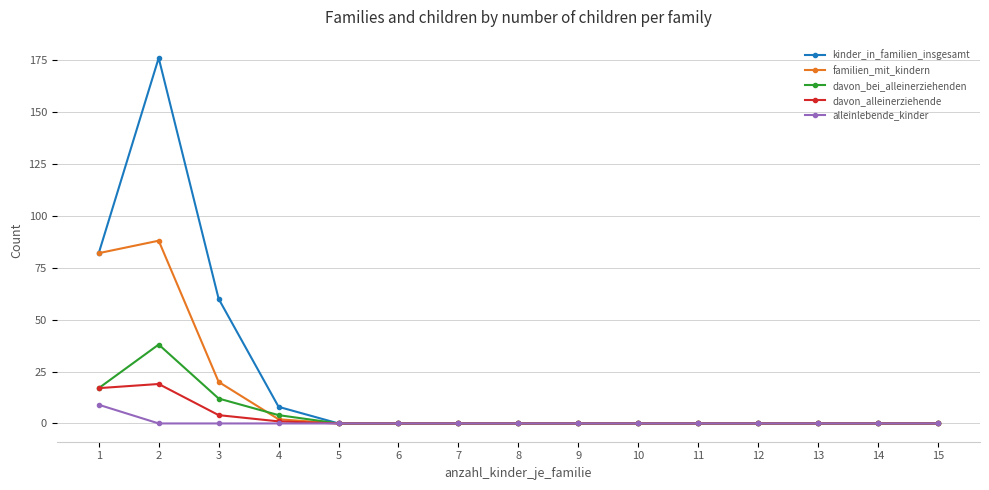

The value of familien_mit_kindern at 8 is 58. True or false?

False